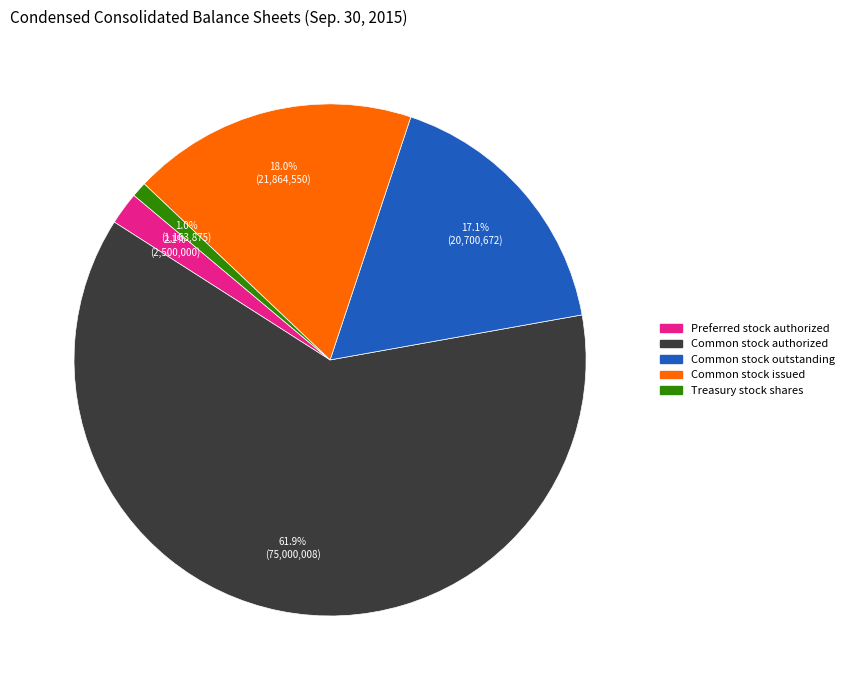

Does any single category account for the majority?

Yes